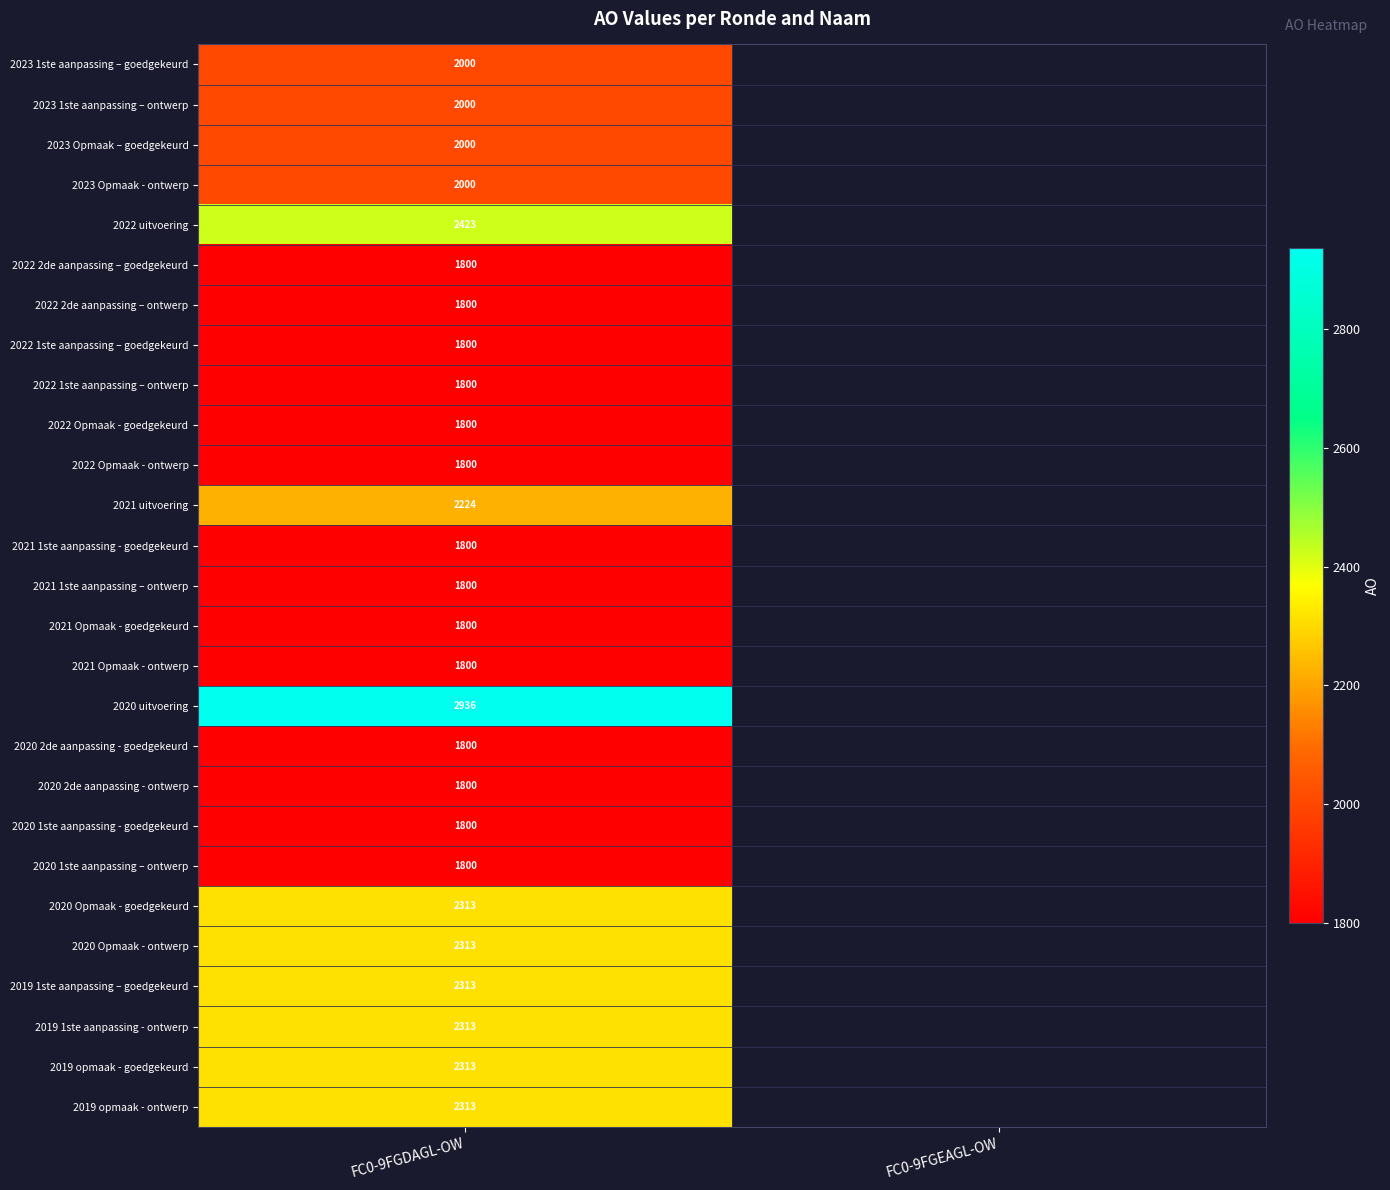

The 2021 1ste aanpassing – ontwerp series shows 1800 at FC0-9FGDAGL-OW. True or false?

True